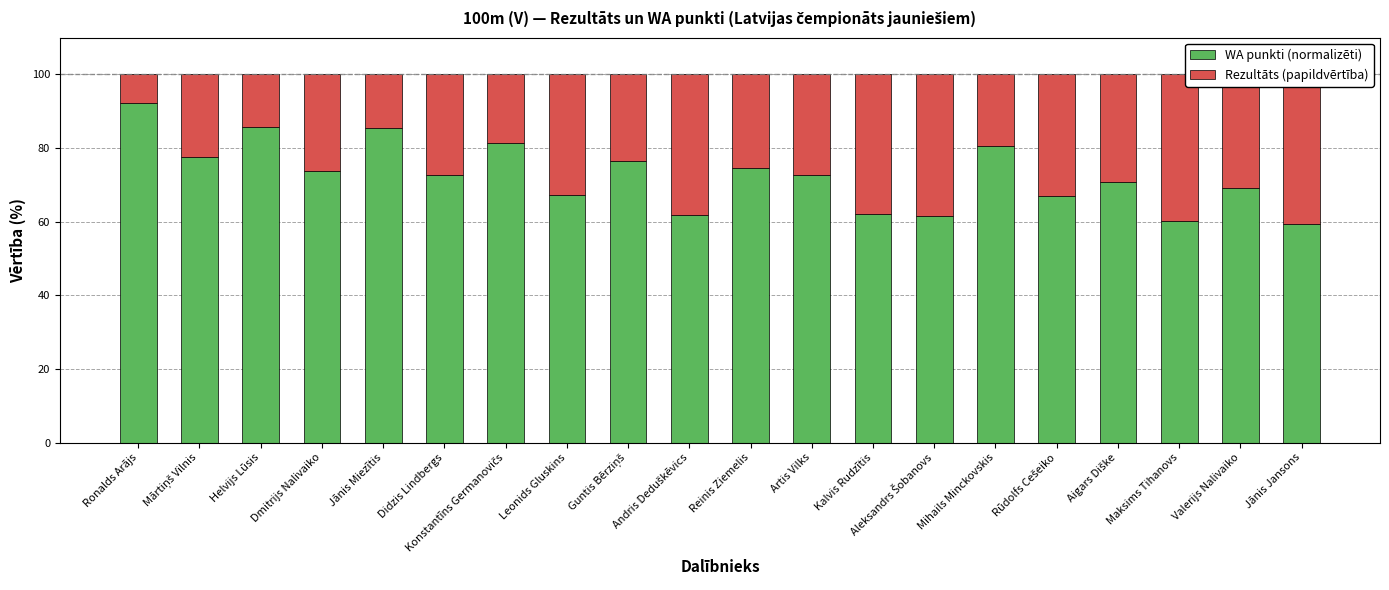

What is the approximate value of WA punkti (normalizēti) at Kalvis Rudzītis?

62.0